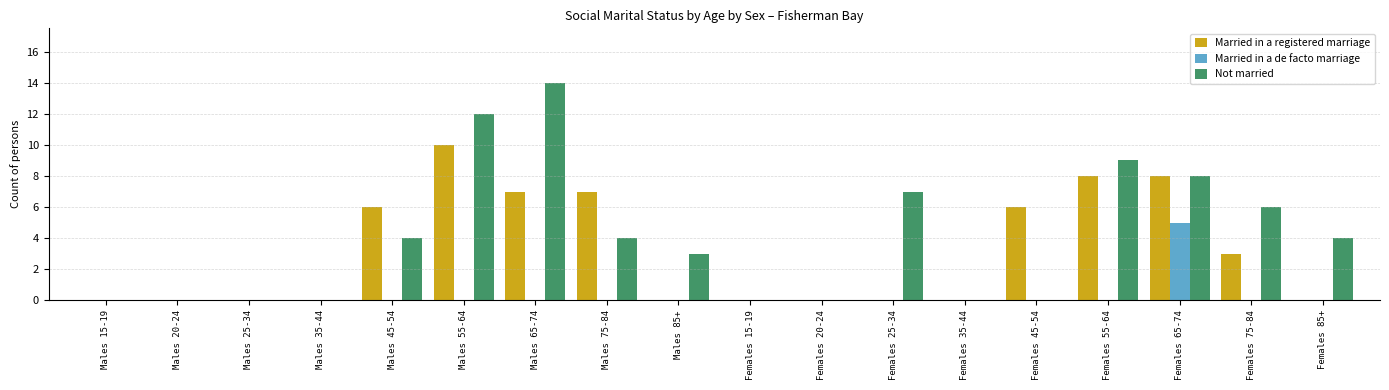

At which category is the sum across all series the highest?

Males 55-64